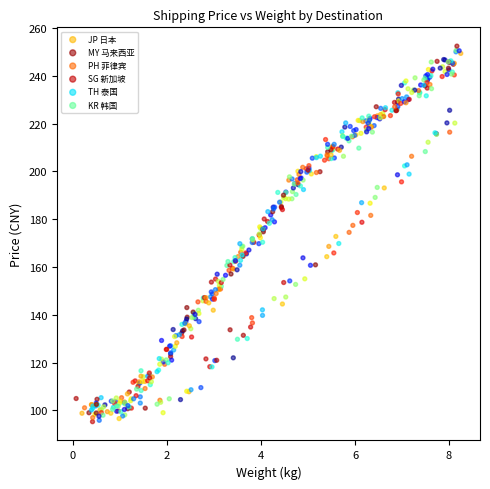

Which series has the largest Y range (max minus min)?

SG 新加坡